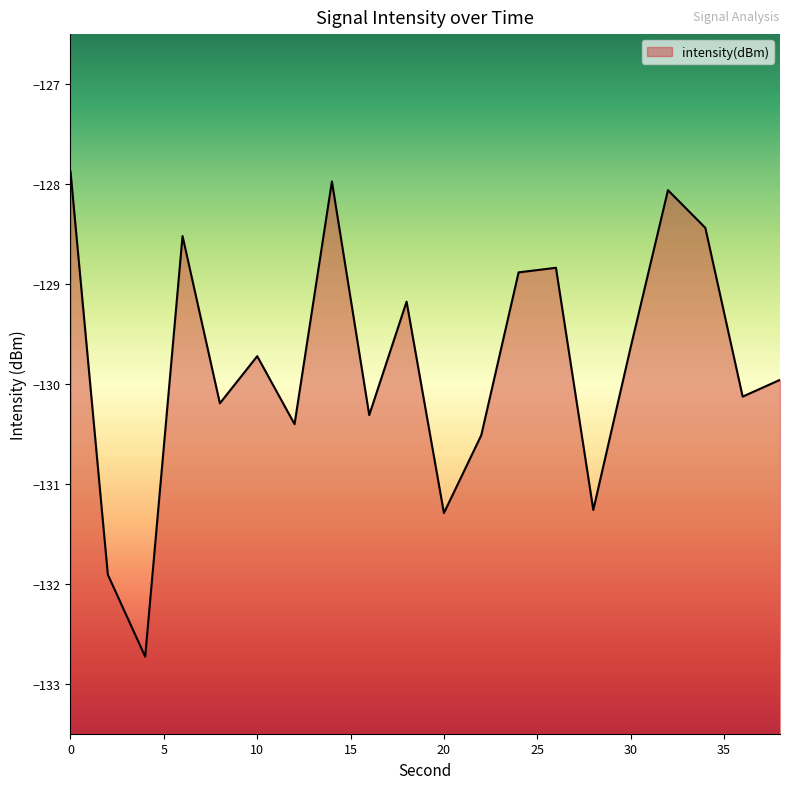

What is the difference between the values at 26 and 22?

1.7